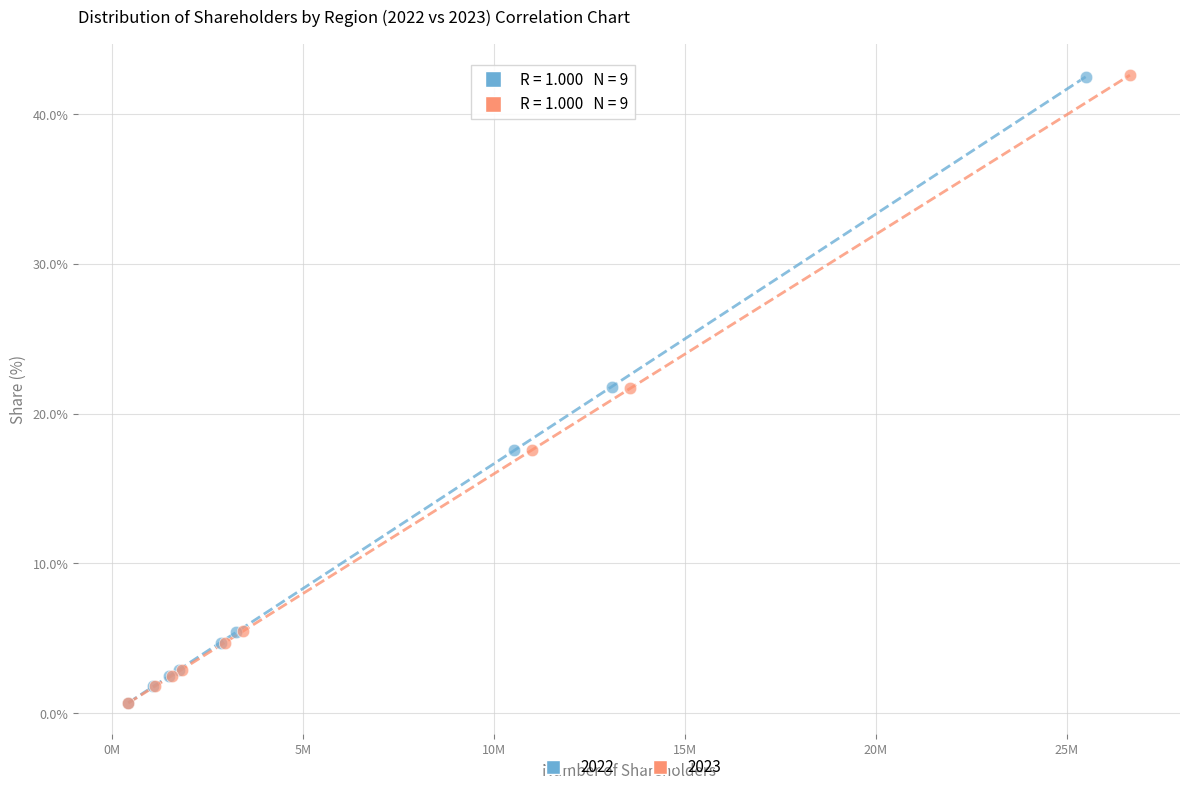

Which series has the widest spread of Y values?

2023